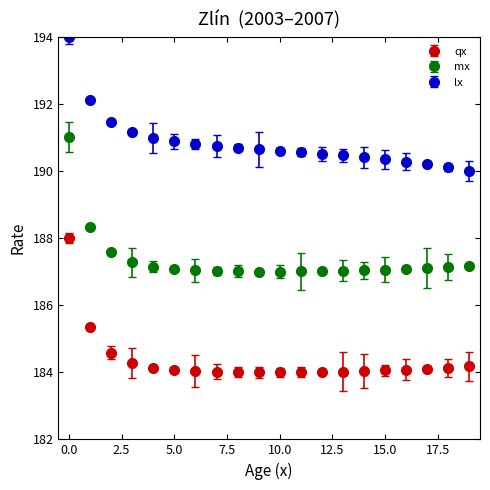

True or false: lx and qx cross at least once.

False